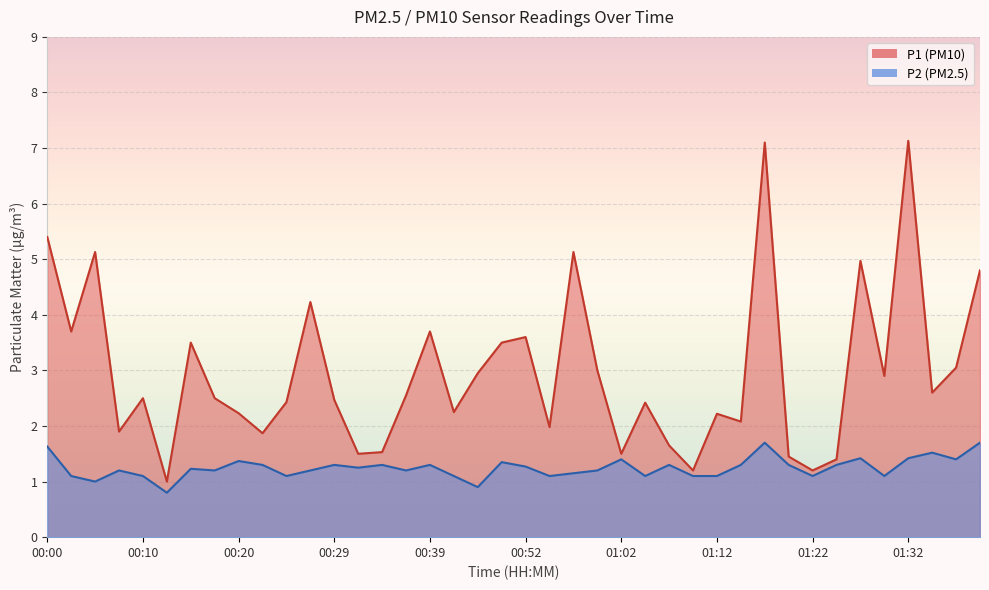

Which label corresponds to the smallest value in the chart?

00:12